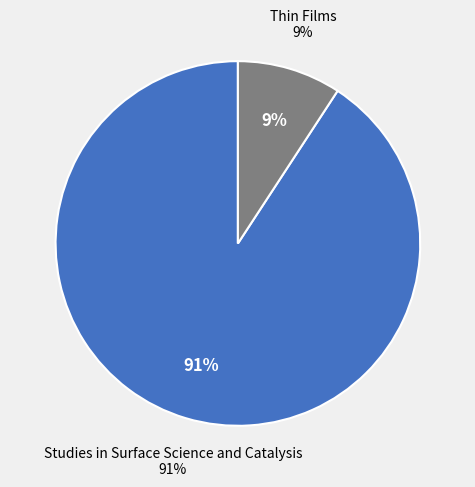

To the nearest percent, what percentage of the pie is Studies in Surface Science and Catalysis?

91%